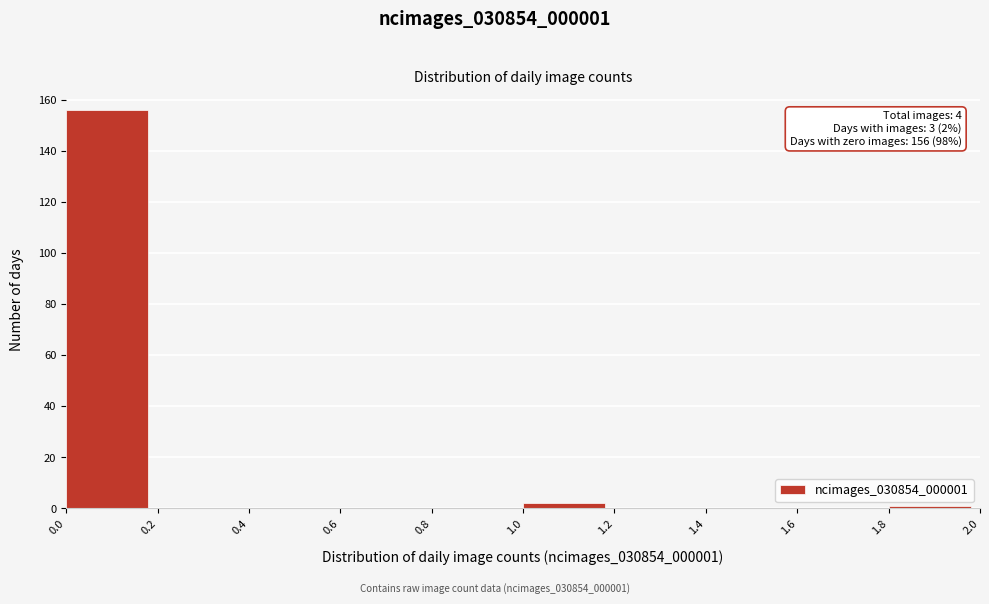

Over which range of the x-axis is the bar tallest?

0.0 to 0.2